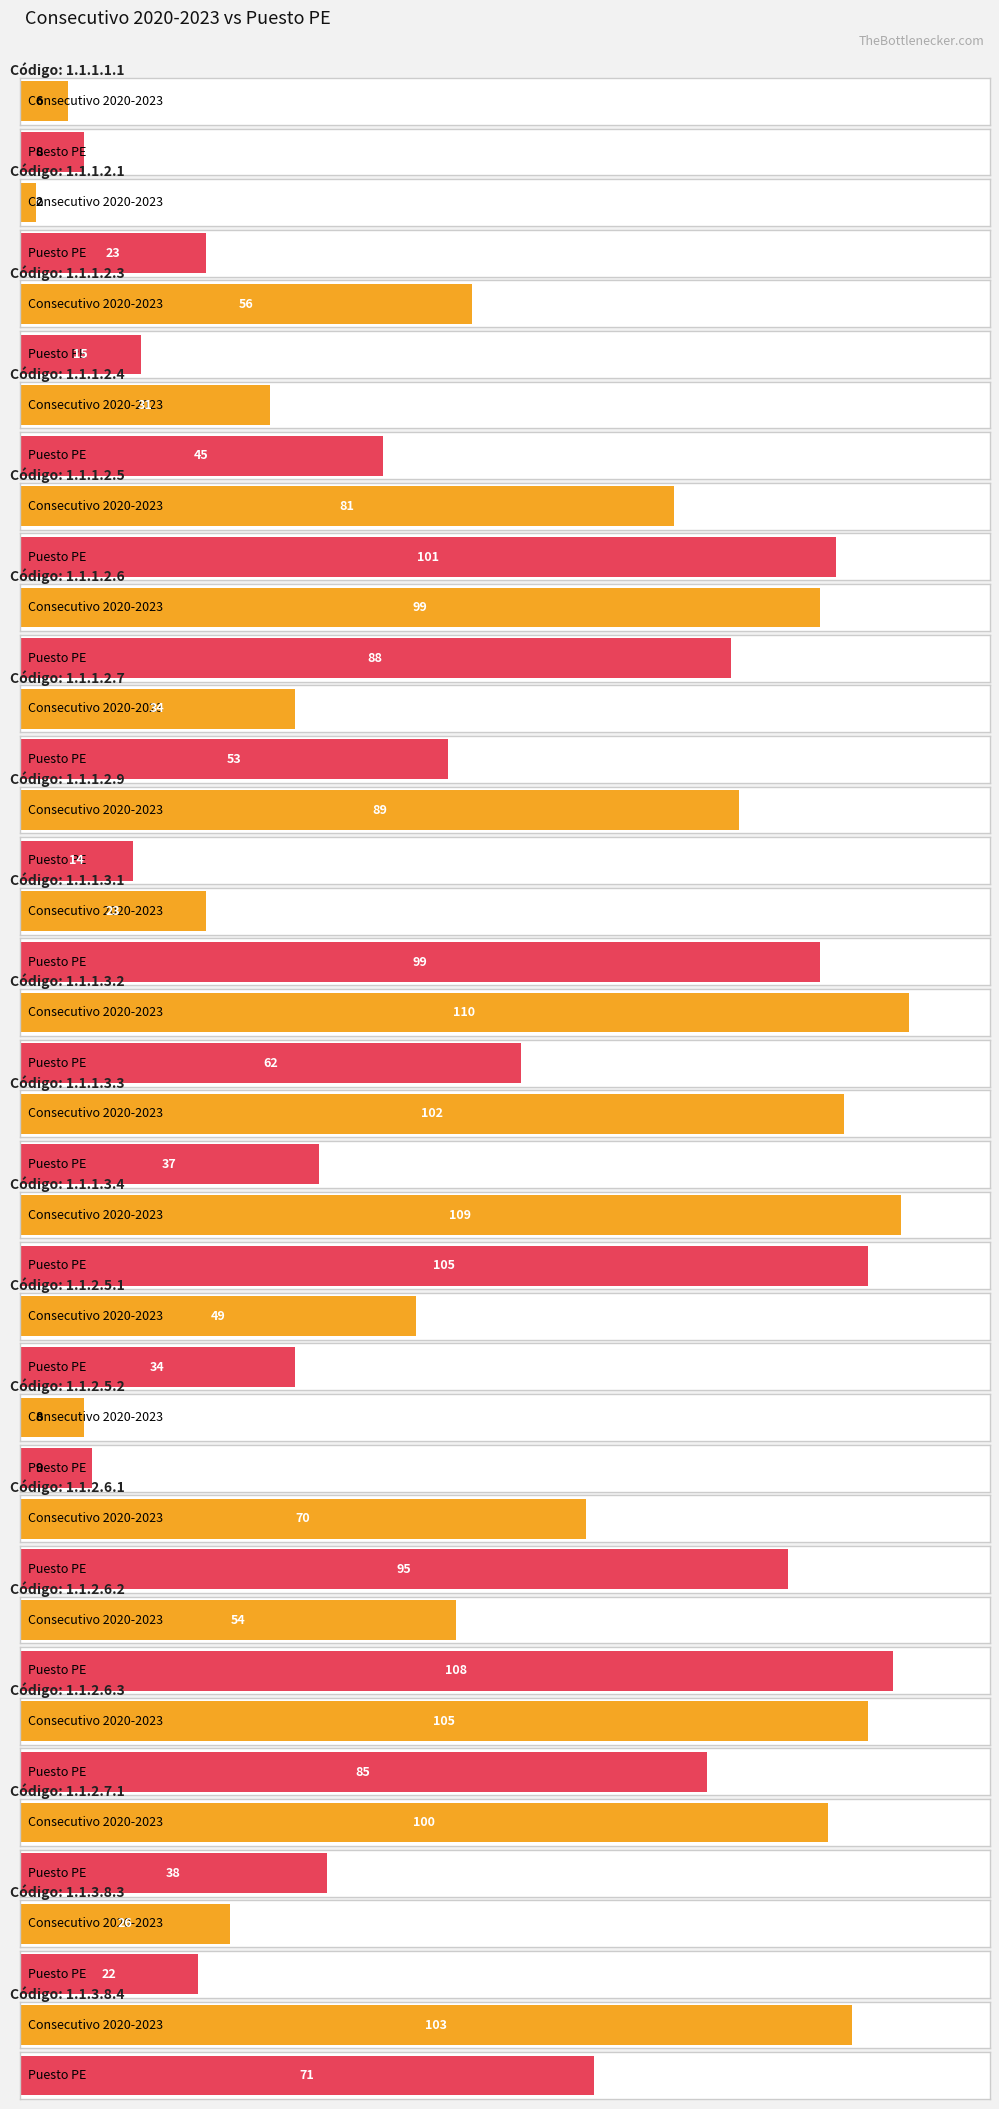

What is the label of the 20th bar from the left?

1.1.3.8.4